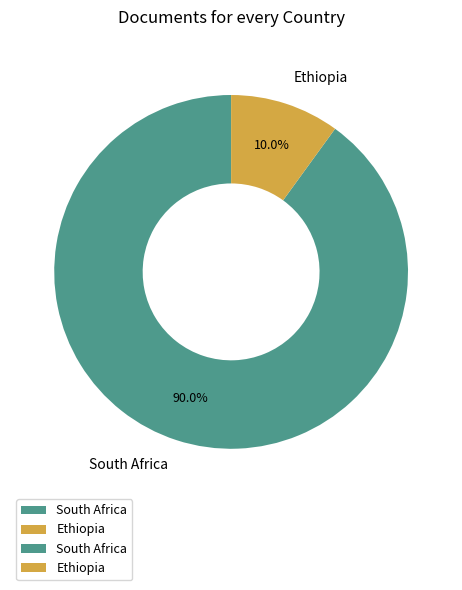

Do Ethiopia and South Africa together represent more than half of the pie?

Yes